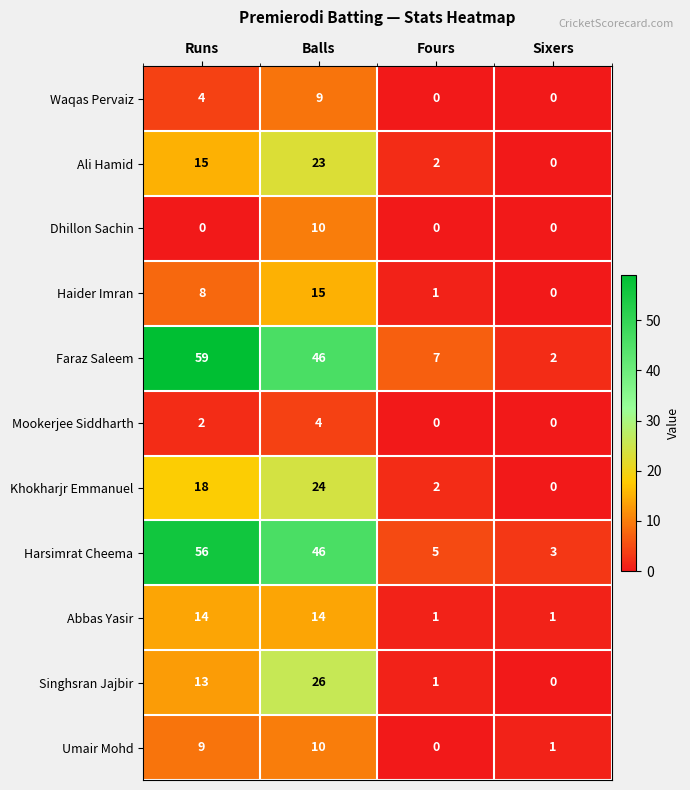

What is the difference between the highest and lowest values at Balls?

42